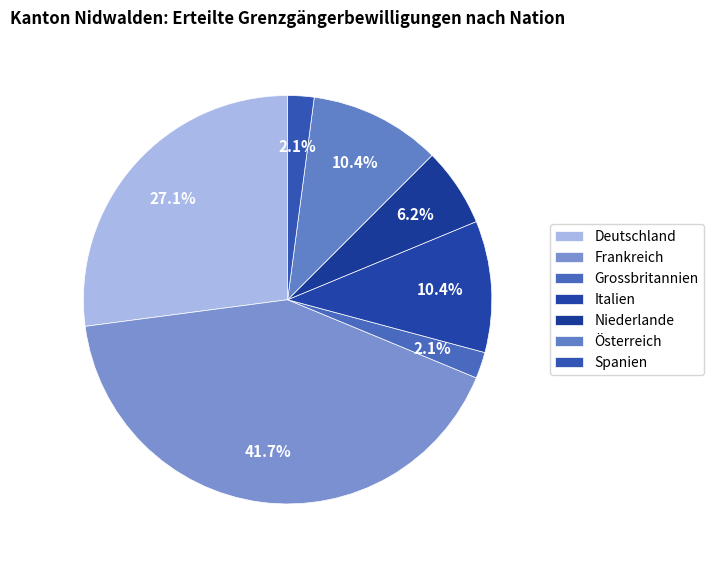

The Spanien slice represents 1% of the pie. True or false?

False